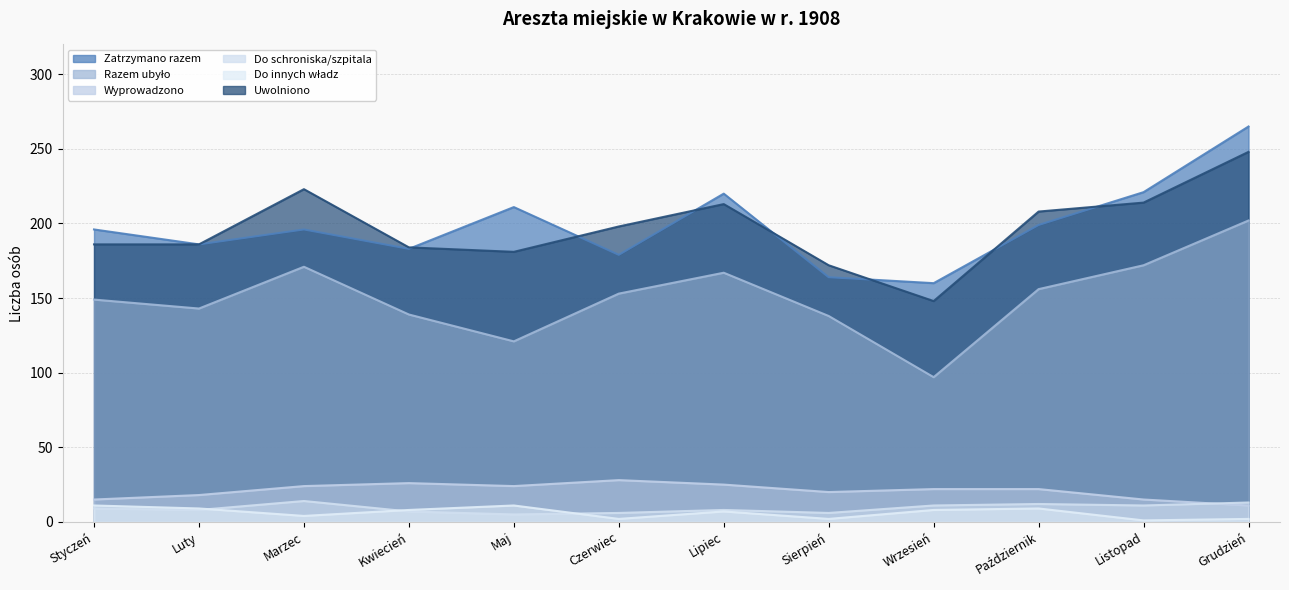

The Razem / Ensemble (to shelter/hospital) series shows 7 at Maj. True or false?

False